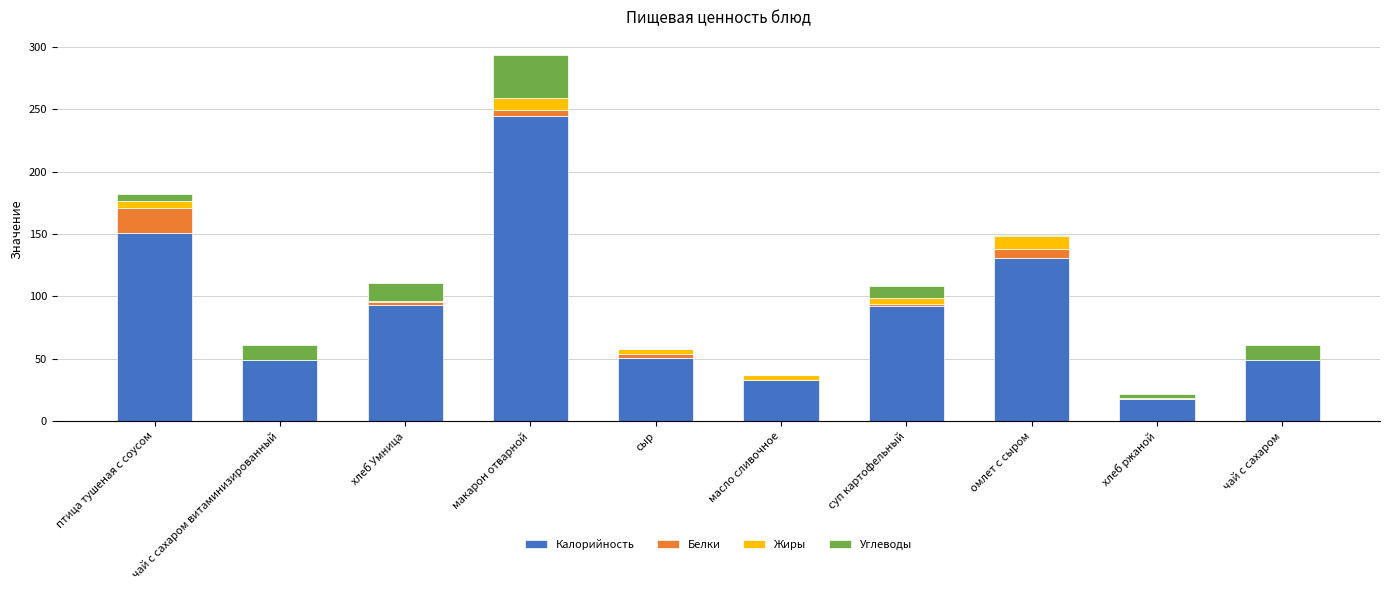

What is the sum of all Калорийность values?

909.7